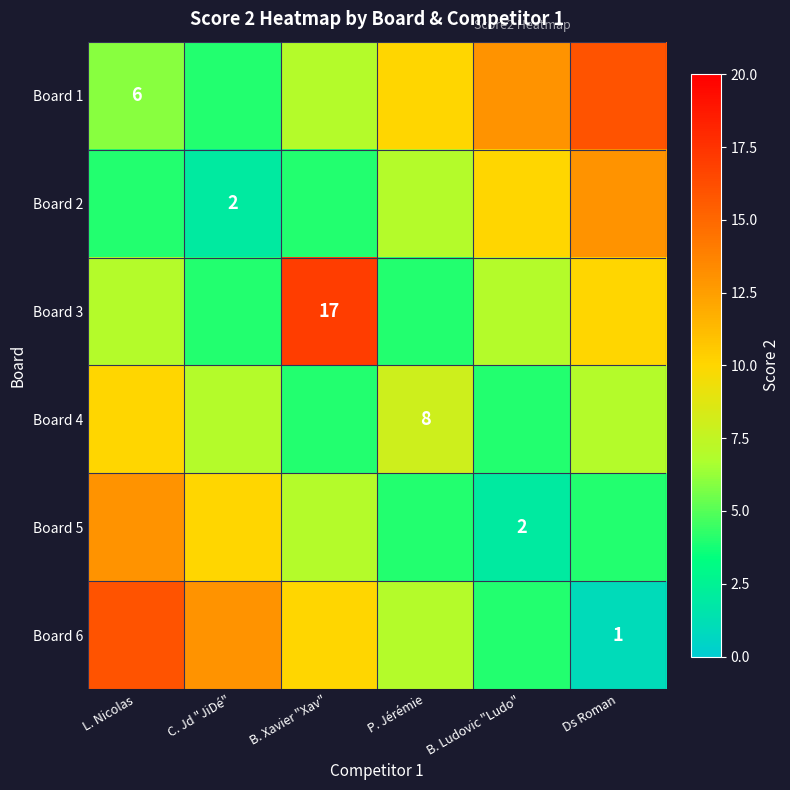

What is the difference between the maximum and minimum values in the Board 5 series?

11